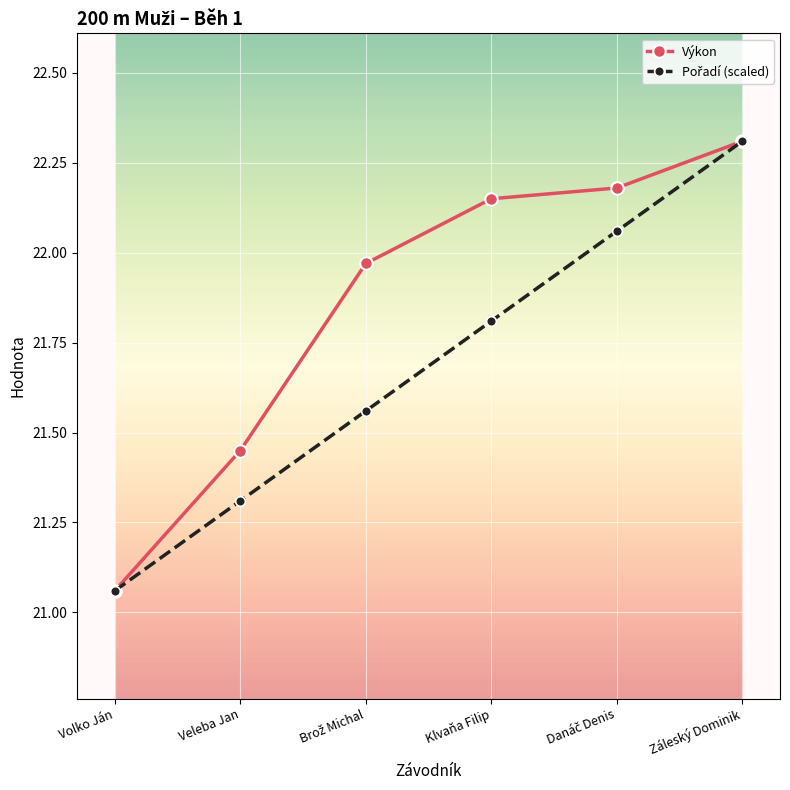

True or false: Výkon has more than 2 points higher than both neighbors.

False